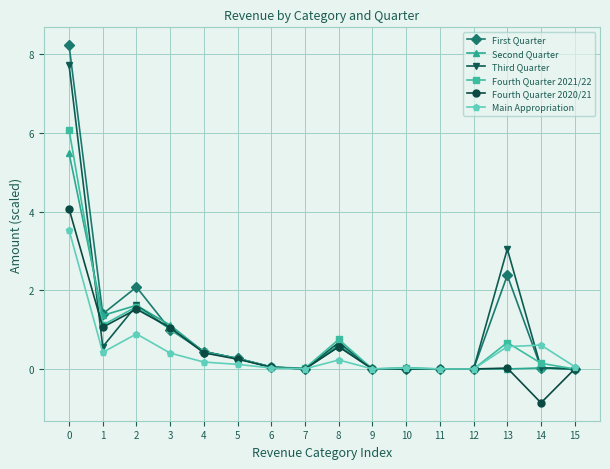

How many lines are shown in the chart?

6